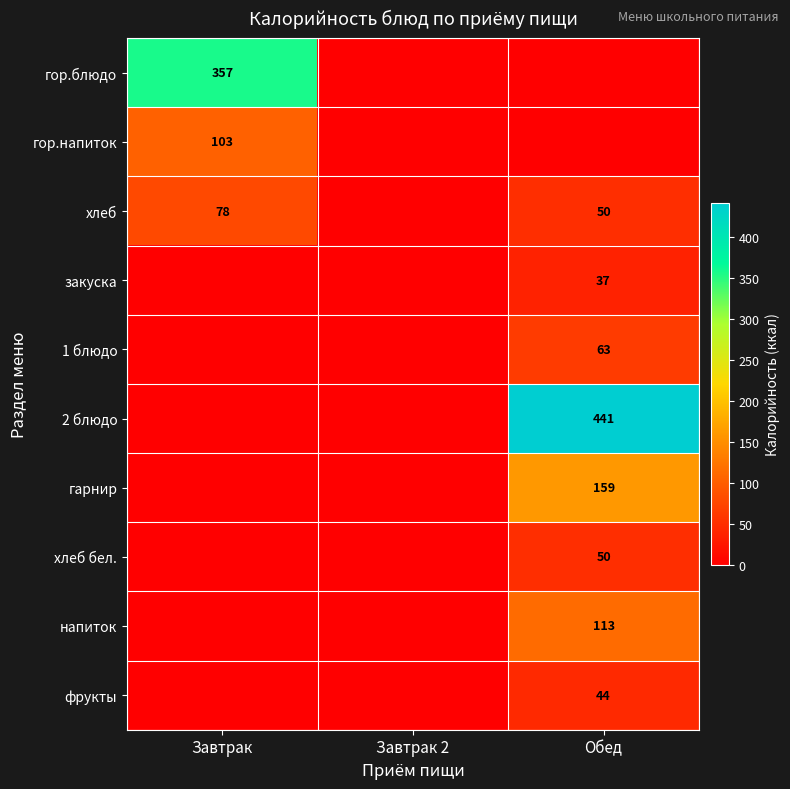

Is the value of хлеб бел. at Обед greater than the value of гор.напиток at Завтрак?

No